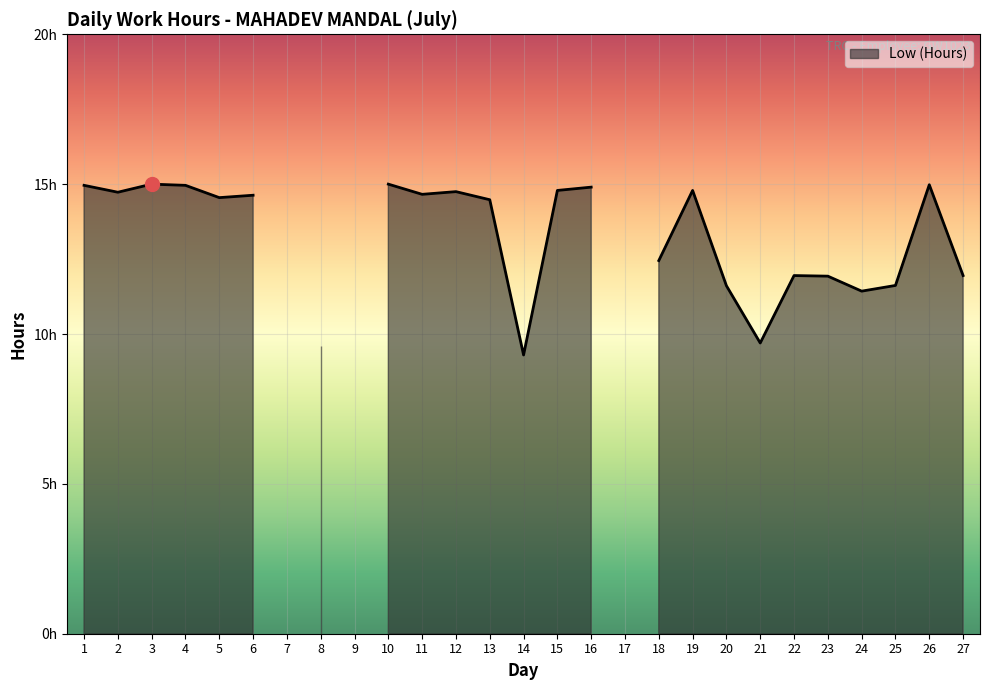

Reading left to right, extract all data points from this chart.

15.0	14.7	15.0	15.0	14.6	14.6	0.0	9.6	0.0	15.0	14.7	14.8	14.5	9.3	14.8	14.9	0.0	12.4	14.8	11.6	9.7	11.9	11.9	11.4	11.6	15.0	11.9